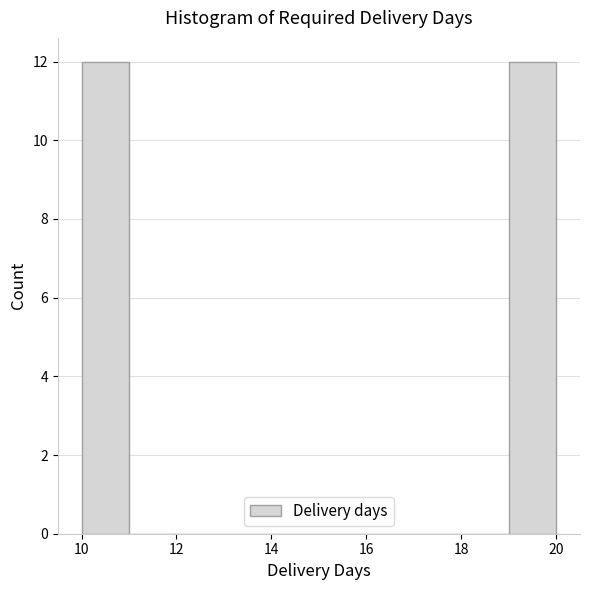

How tall is the bar that spans 19 to 20 on the x-axis? The values are not printed on the chart, so give them approximately, as read against the axis.

12